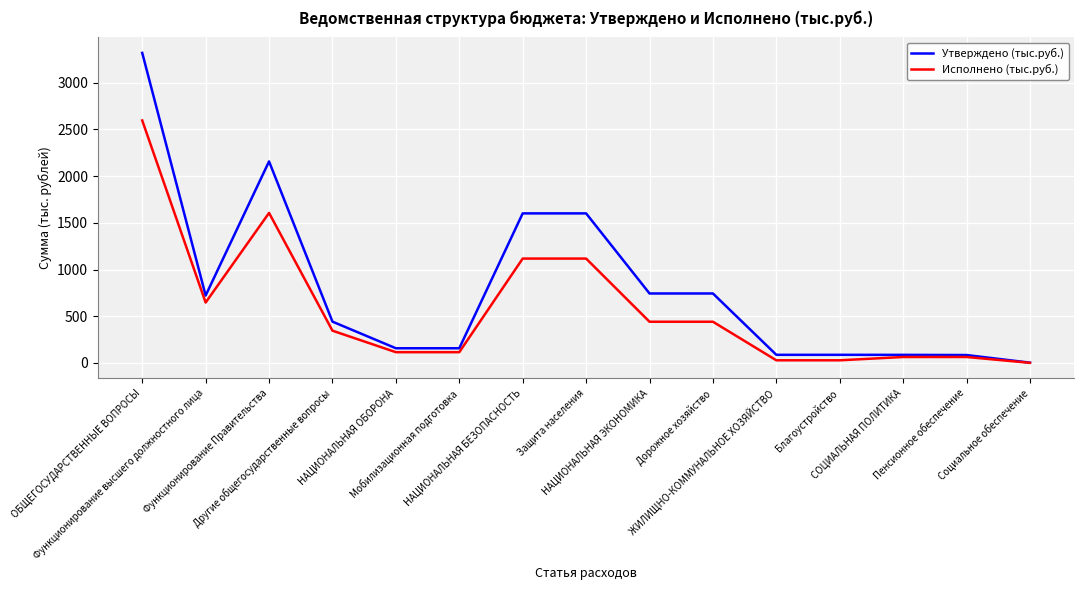

What is the greatest value displayed?

3320.6